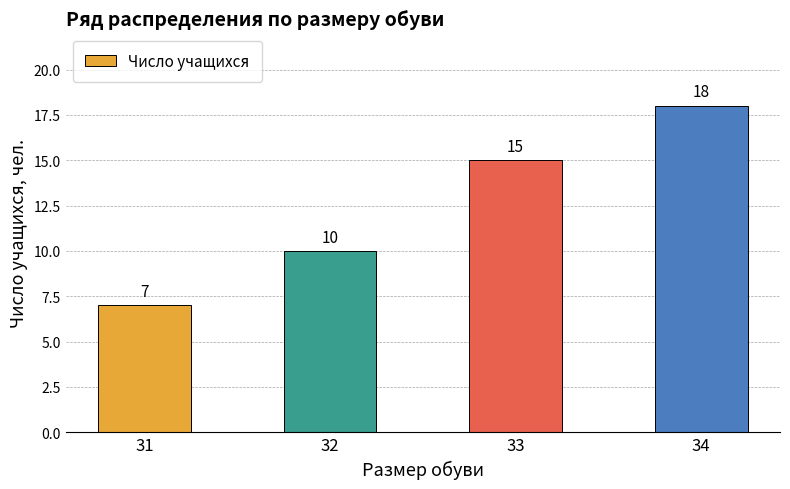

Which category has the lowest value across all series?

31